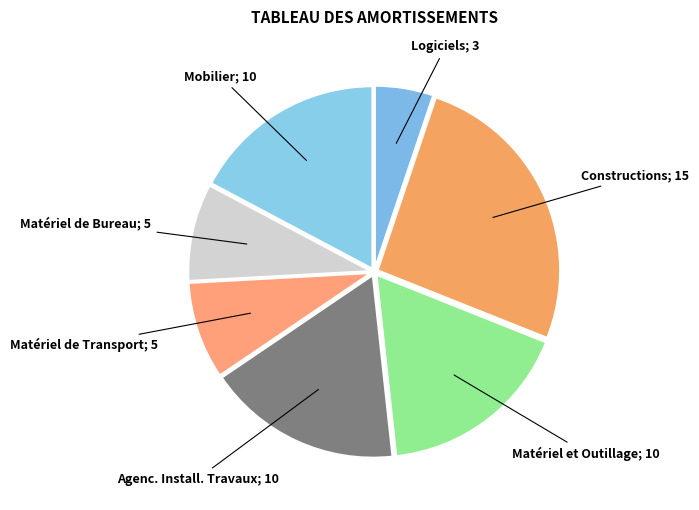

Rank the categories by value from highest to lowest.

Constructions, Matériel et Outillage, Agenc. Install. Travaux, Mobilier, Matériel de Transport, Matériel de Bureau, Logiciels